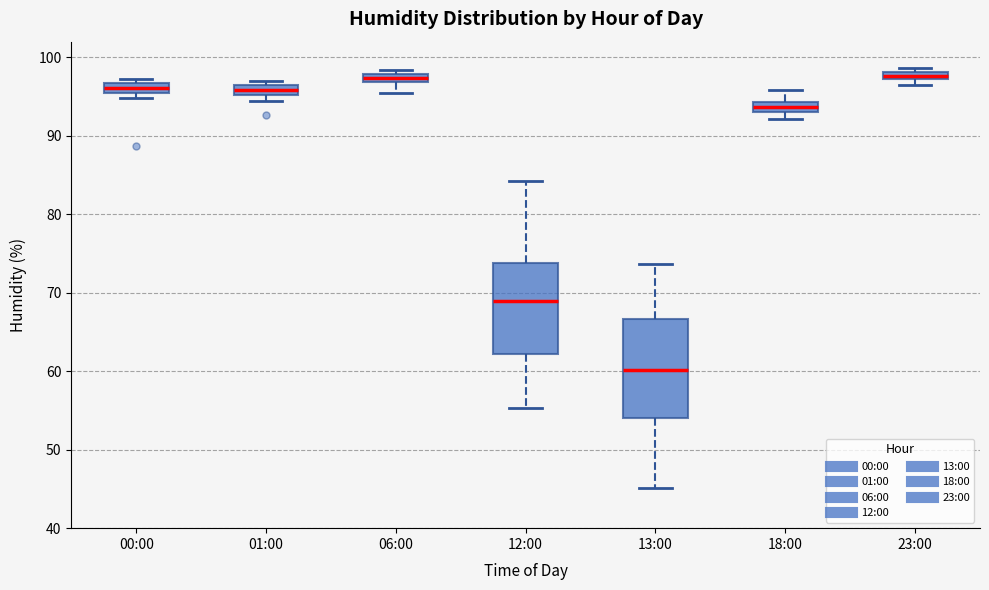

Which box's median line is the lowest?

13:00